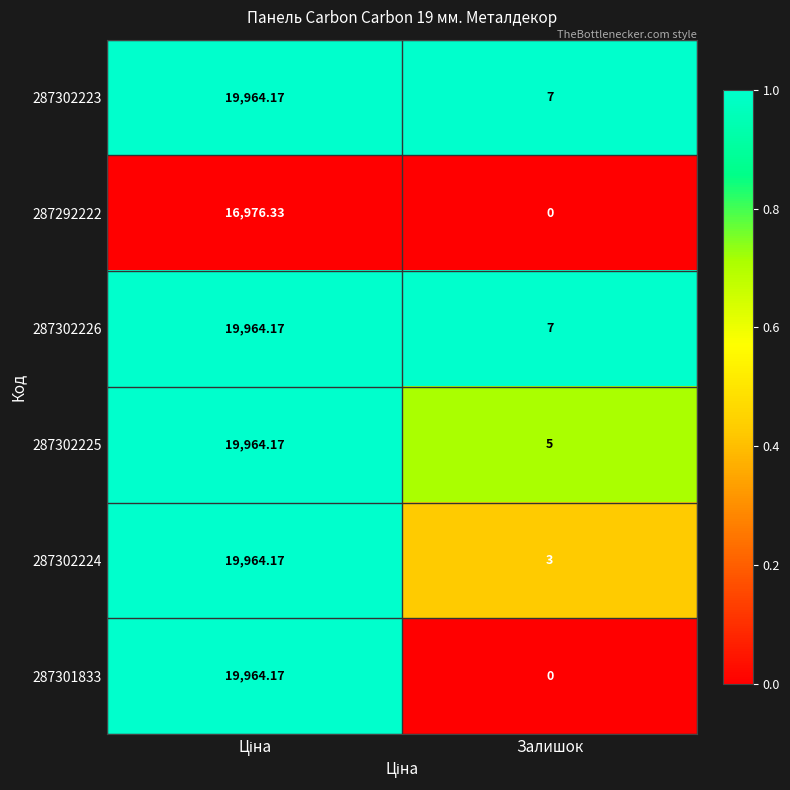

At which label does 287302223 reach its minimum?

Залишок